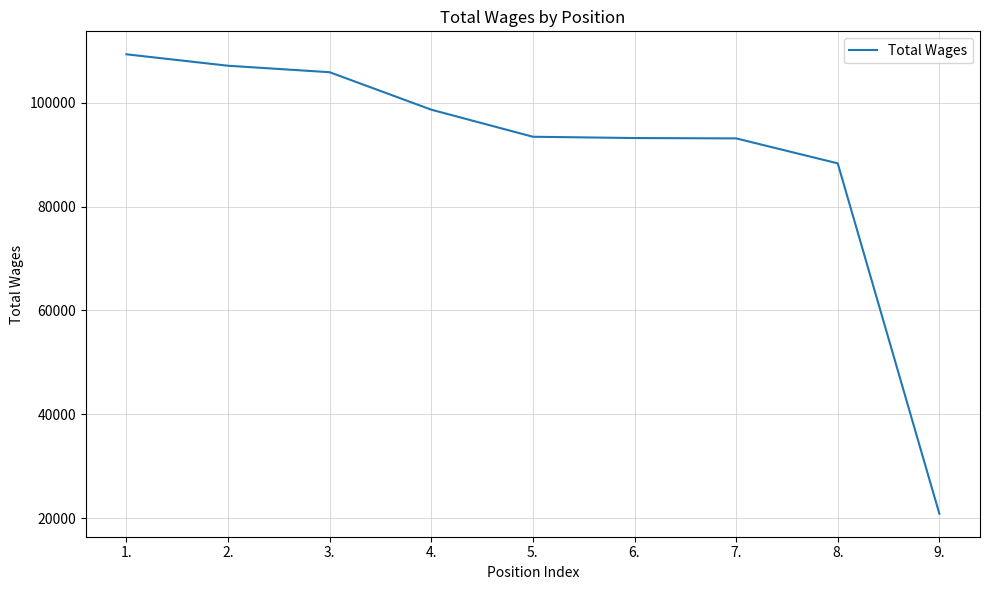

True or false: the data shows 93198 at 6..

True